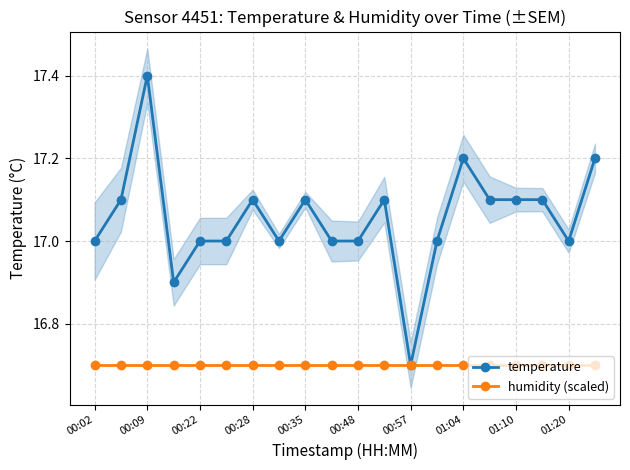

Count the temperature values in the range 17 to 18.

18